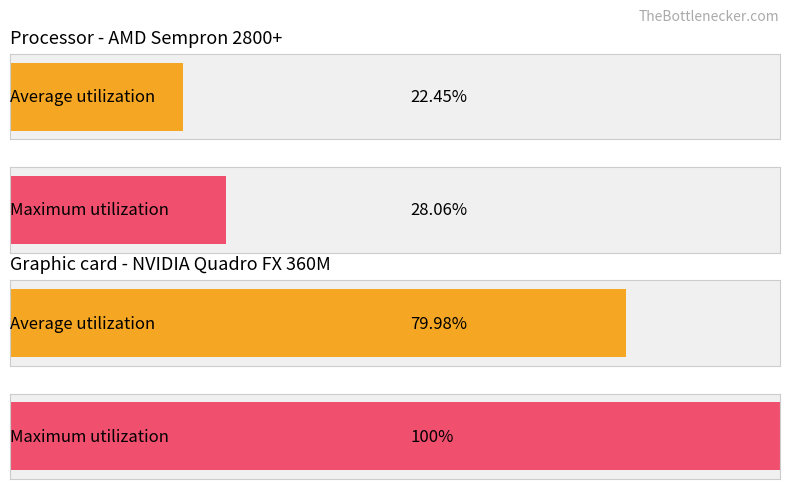

True or false: Average utilization has a value of 6 at 10E4.

False